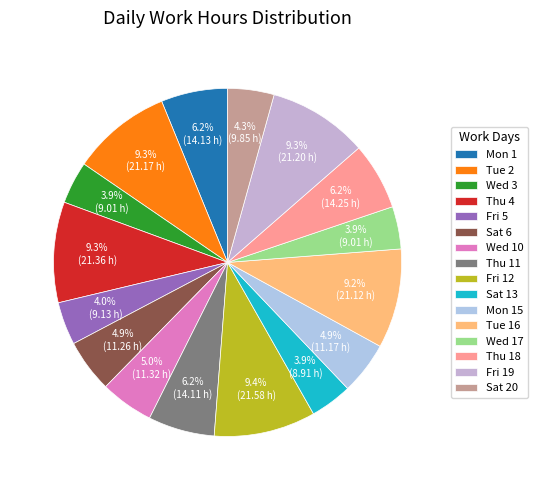

To the nearest percent, what percentage of the pie is Wed 10?

5%